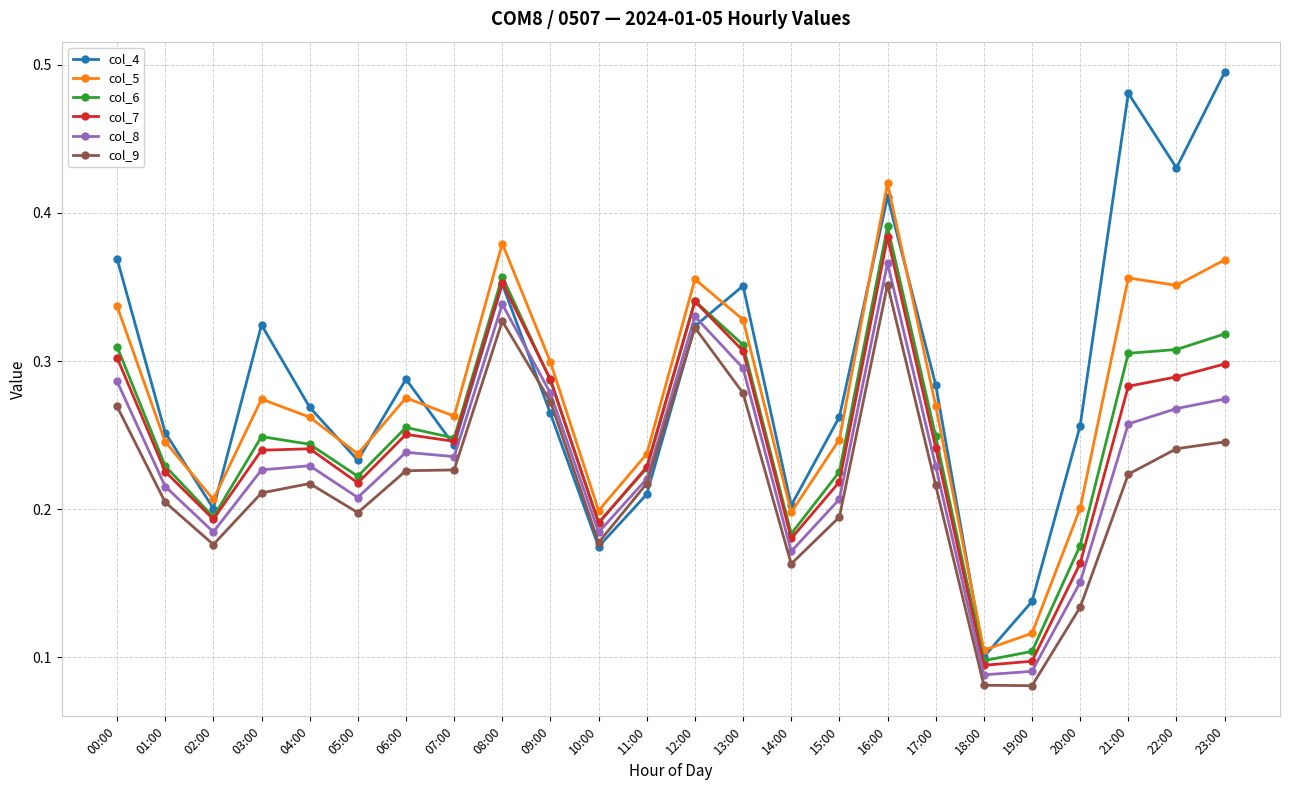

Between which two adjacent categories do col_4 and col_9 first intersect?

08:00 and 09:00